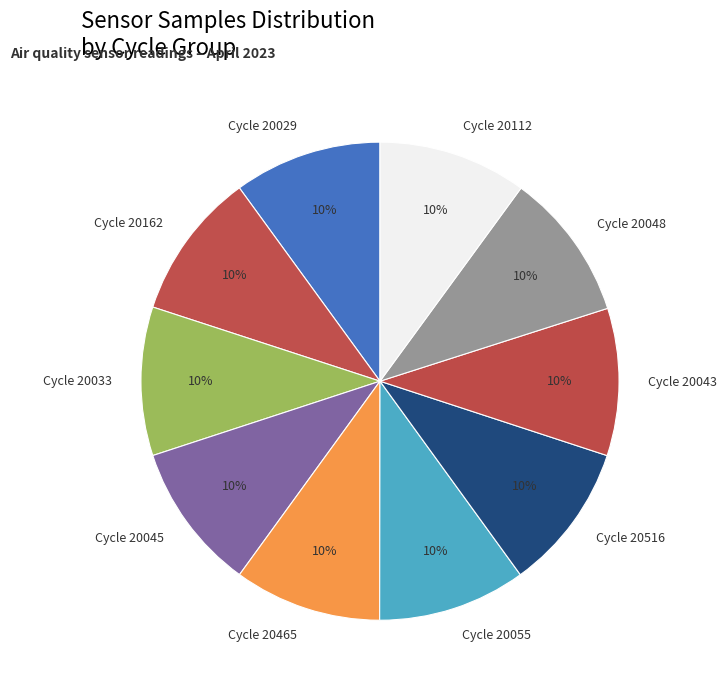

Is there any slice that represents more than half of the pie?

No